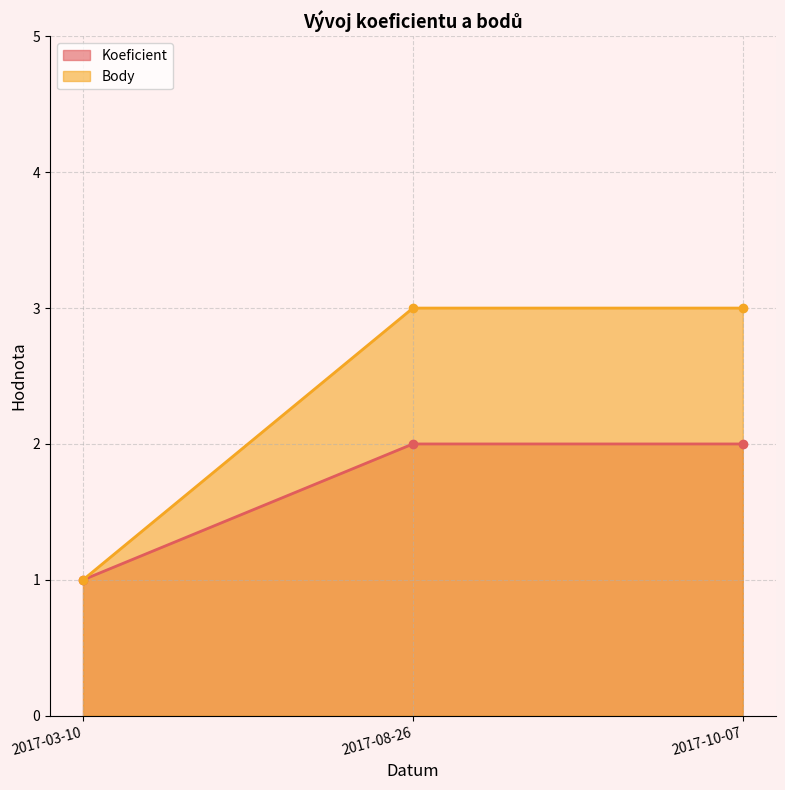

The value of Body at 2017-10-07 is 3. True or false?

True